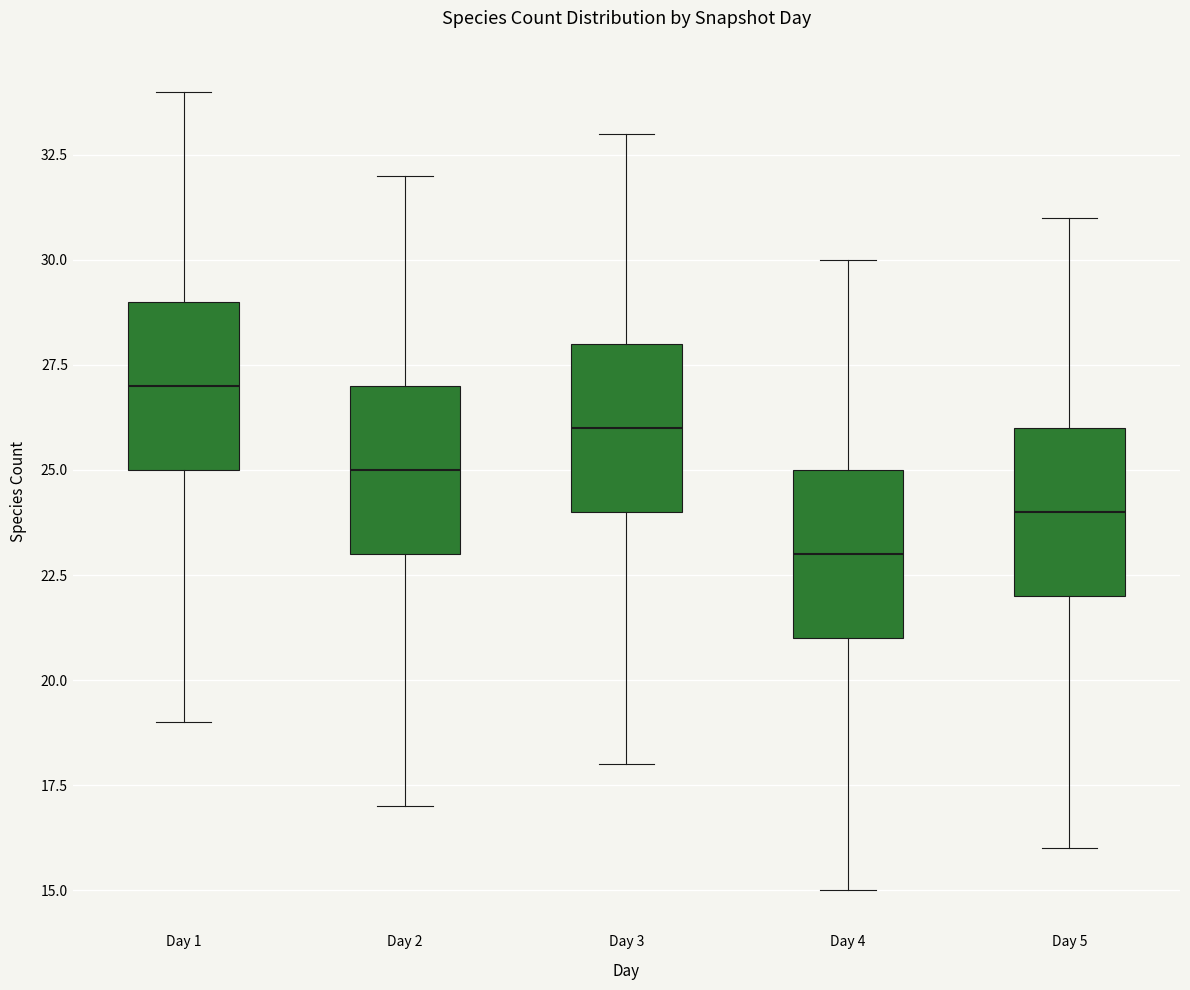

Where does the lower whisker of the box for Day 3 end on the y-axis? The values are not printed on the chart, so give them approximately, as read against the axis.

18